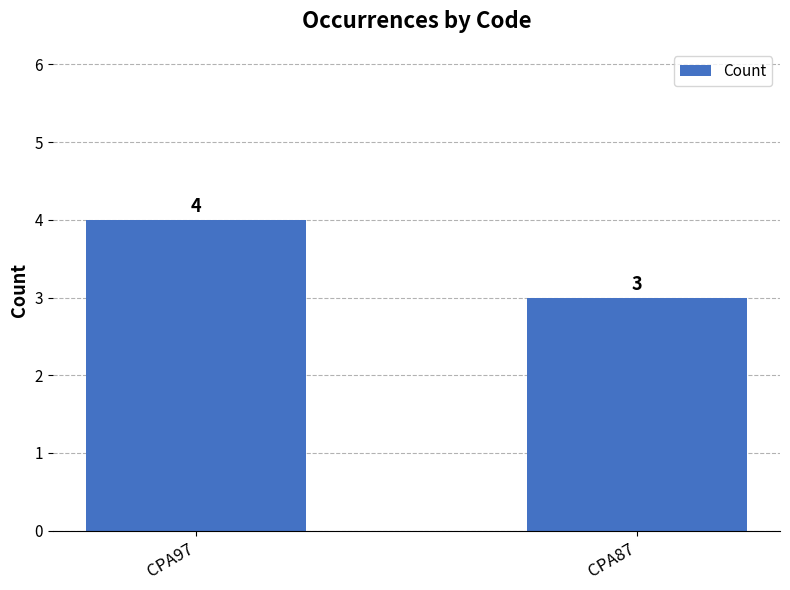

How many categories are shown in the chart?

2